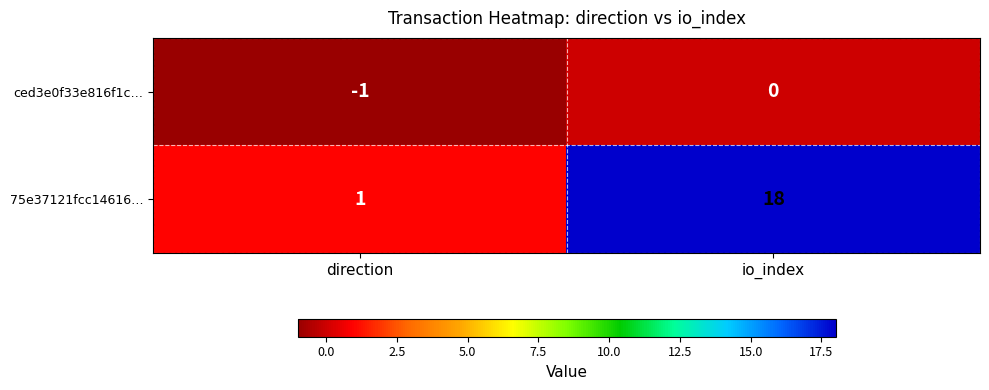

How many data points does each series have?

2